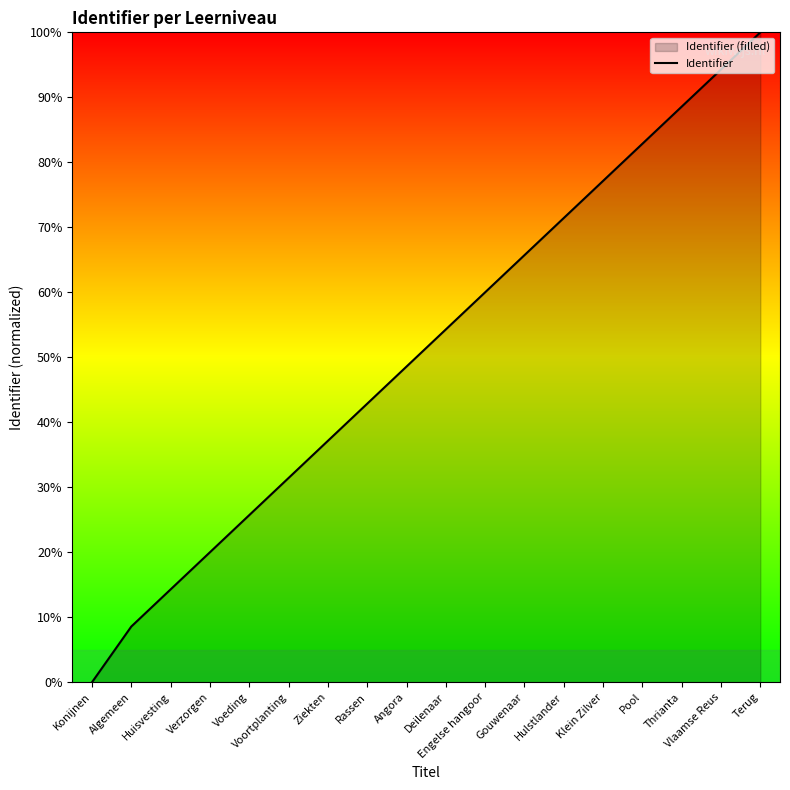

At which label is the value closest to 50?

Angora